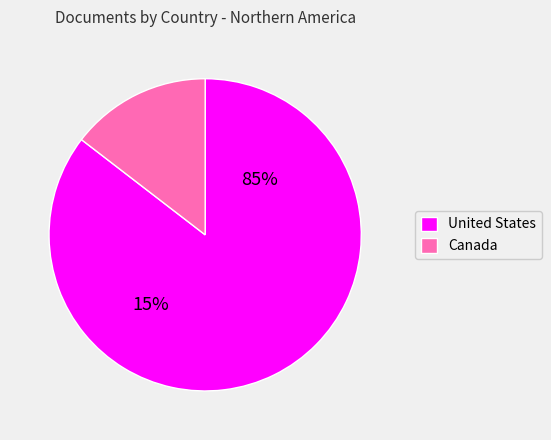

What is the change in value from United States to Canada?

-2653